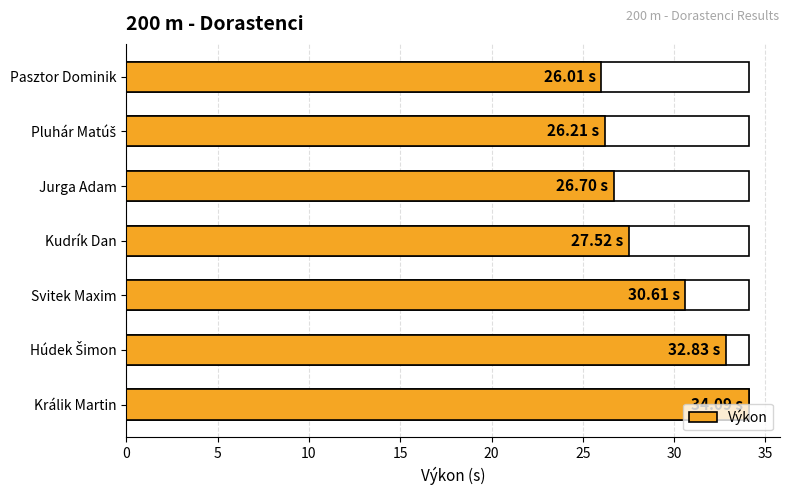

Is it true that the value at 10 is 9.4?

False